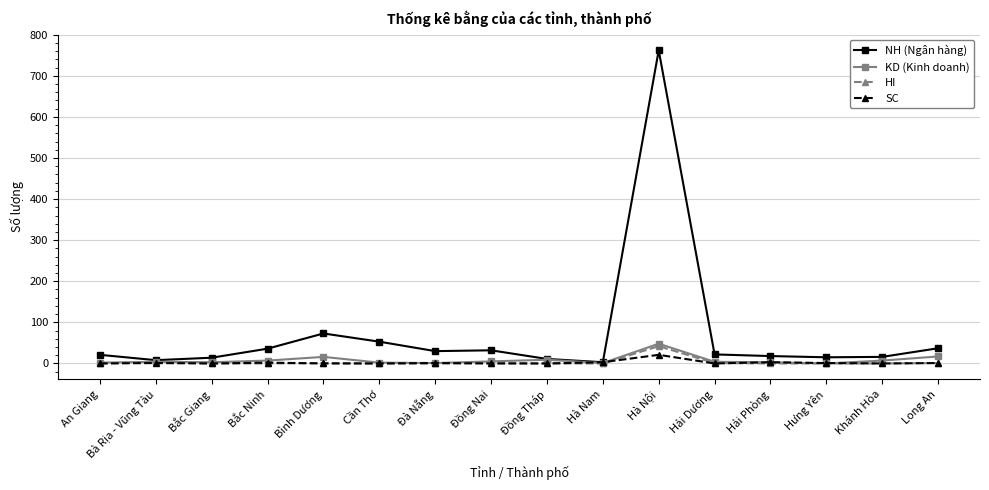

What is the maximum value for SC?

21